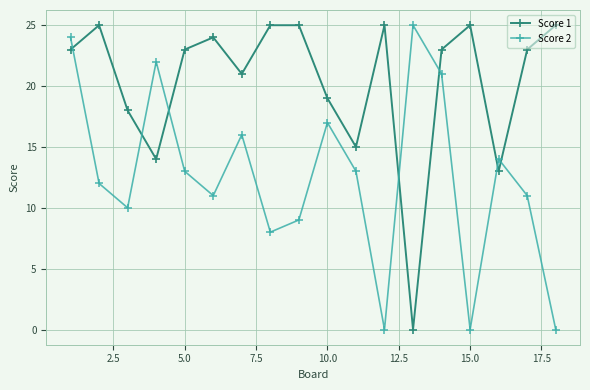

What is the sum of all Score 1 values?

366